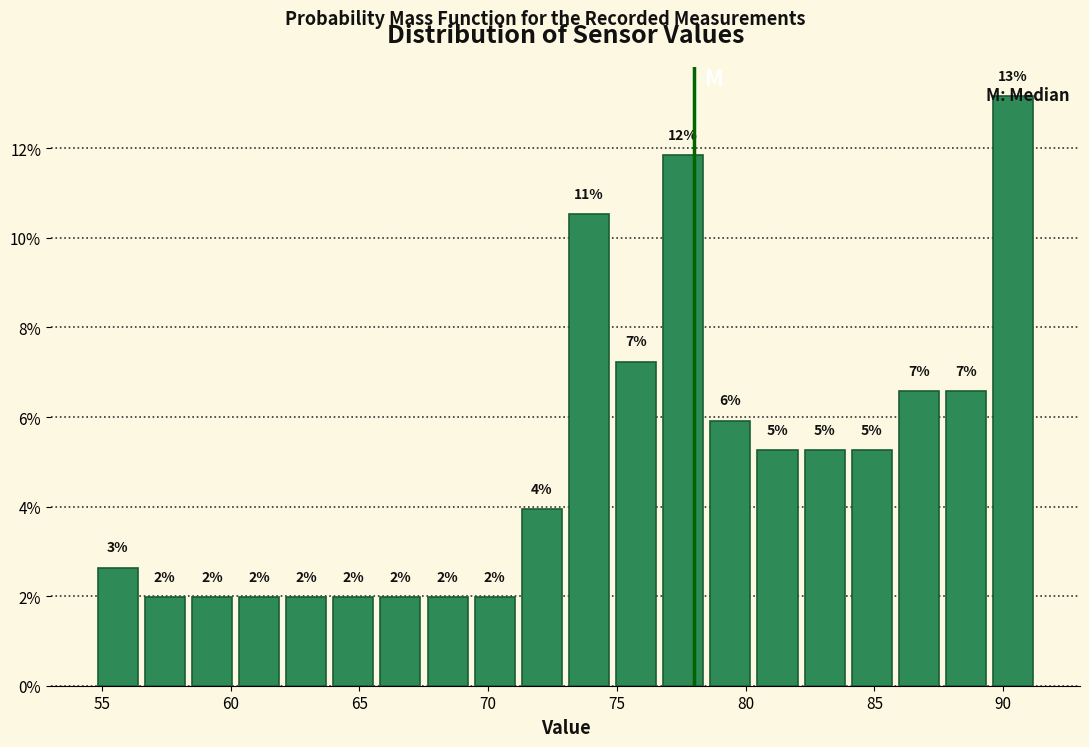

Read against the x-axis, roughly where is the centre of the tallest bar?

90.5